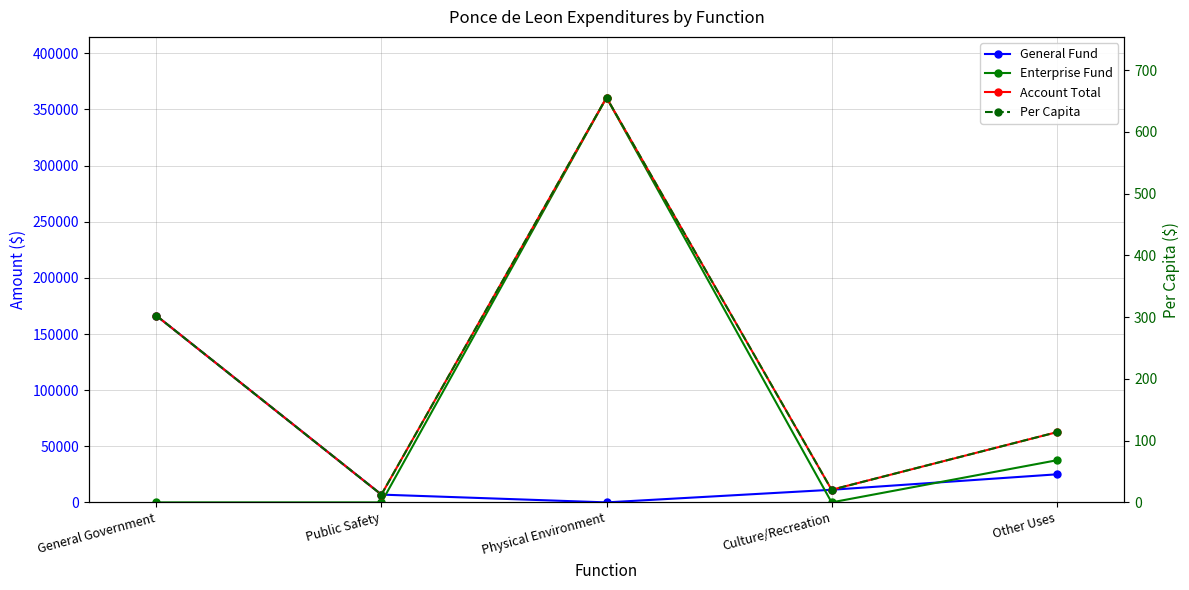

What is the difference between the maximum and second lowest values in the Account Total series?

349348.0